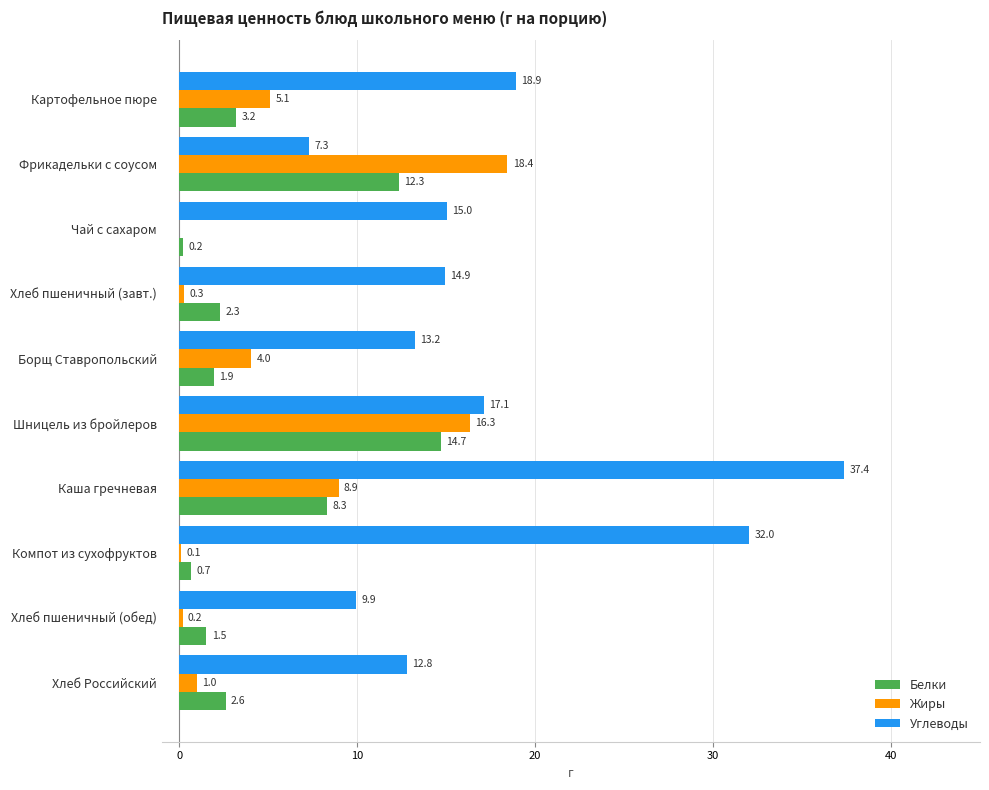

Between Шницель из бройлеров and Хлеб Российский, which series saw the biggest shift?

Жиры